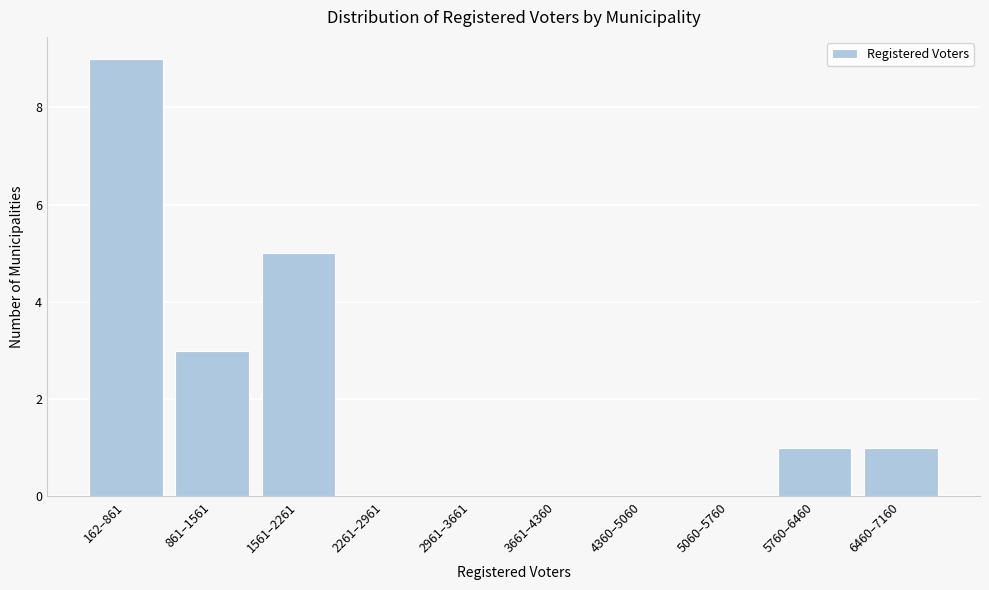

Reading left to right, extract all data points from this chart.

162–861=9	861–1561=3	1561–2261=5	2261–2961=0	2961–3661=0	3661–4360=0	4360–5060=0	5060–5760=0	5760–6460=1	6460–7160=1